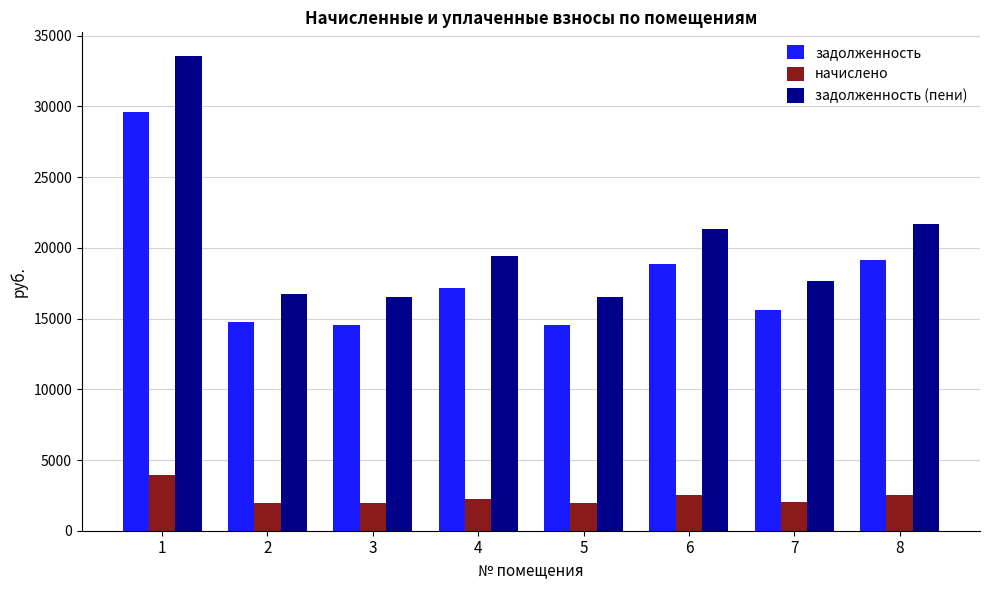

Which category has the highest value across all series?

1